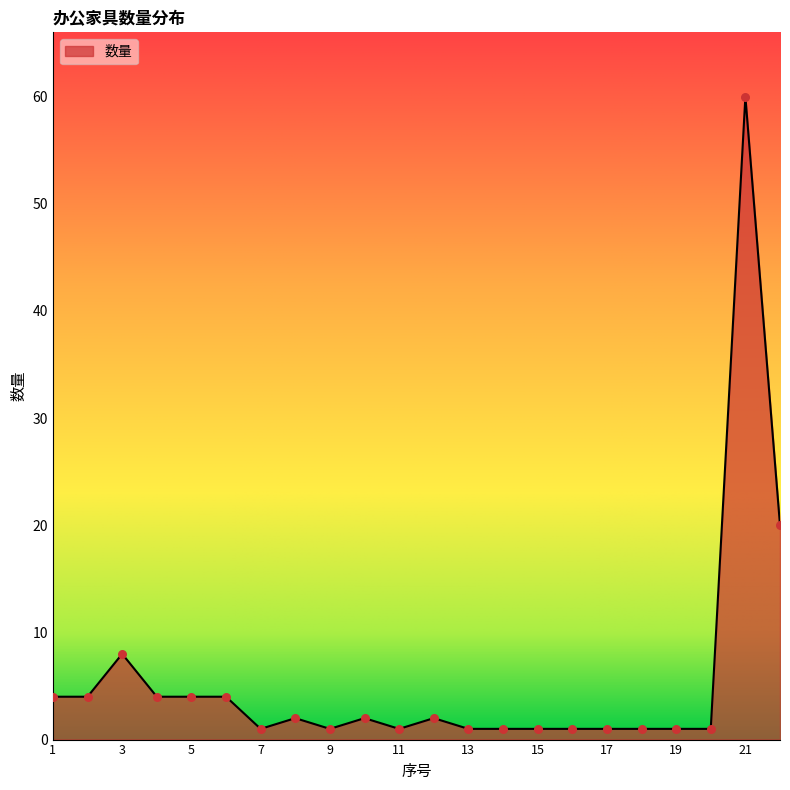

What is the difference between the maximum and minimum values?

59